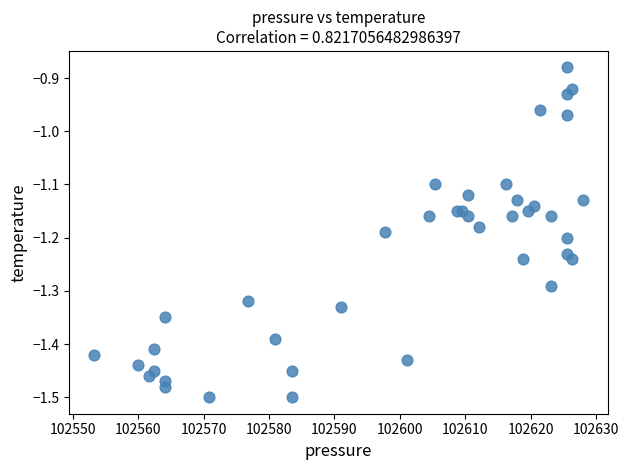

What is the range of X values (max minus min)?

74.9